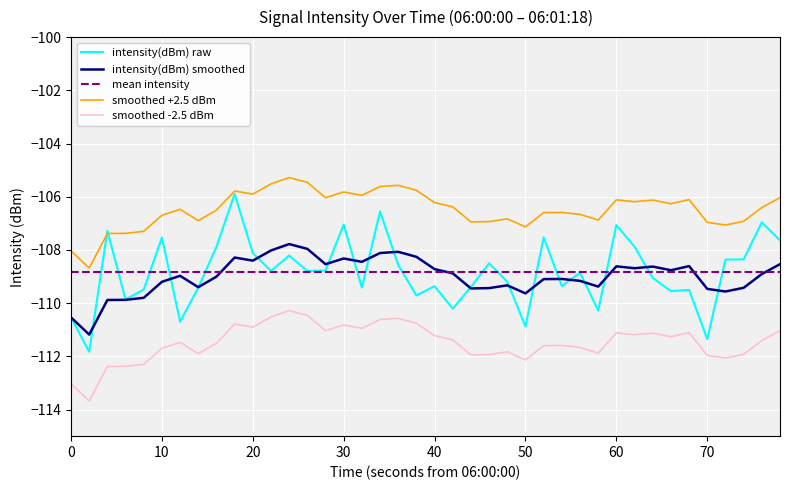

What is the smallest value displayed?

-113.7